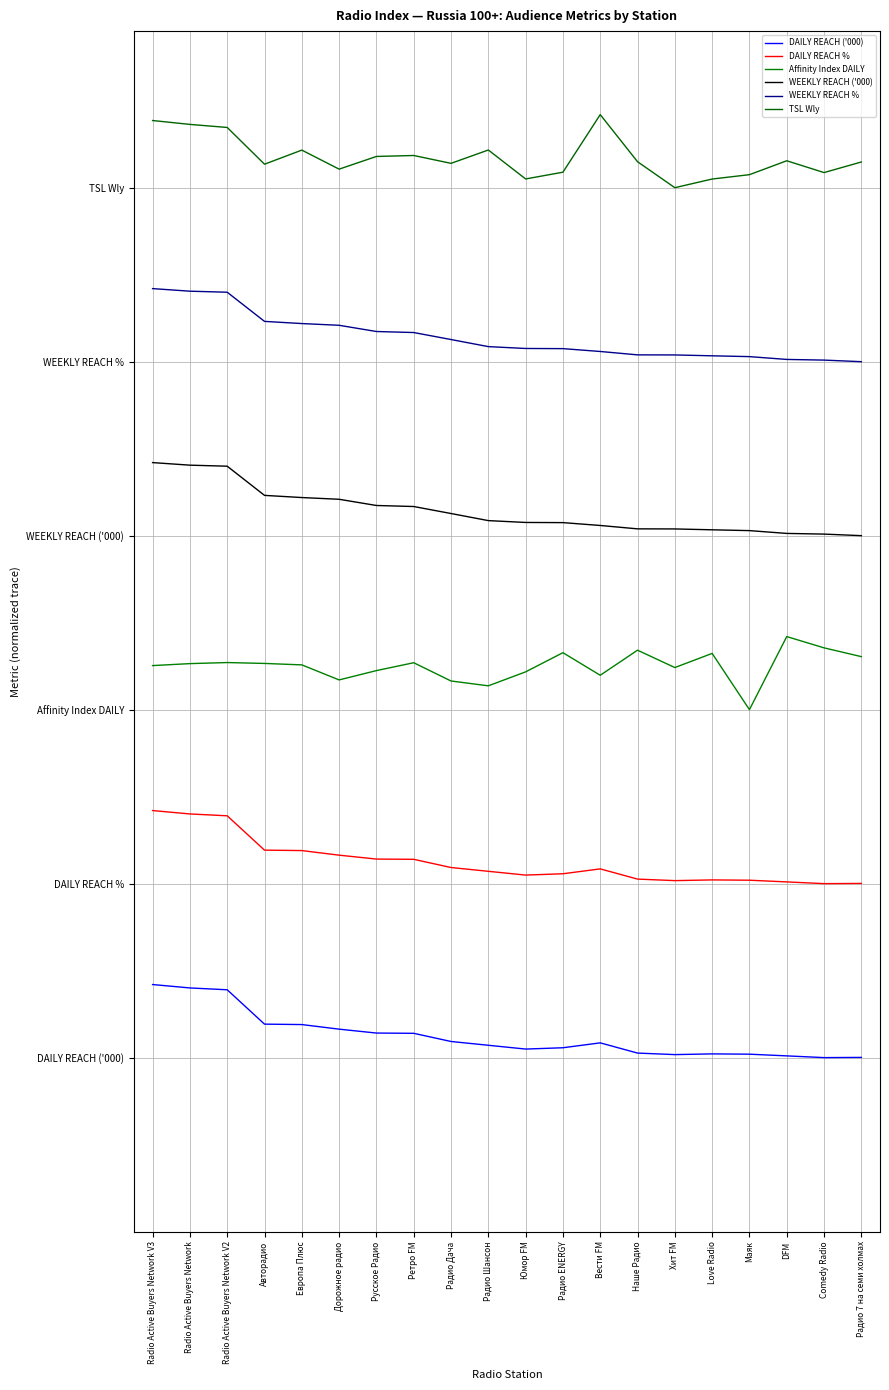

Reading right to left, extract all data points from this chart.

DAILY REACH ('000): Радио 7 на семи холмах=0.2	Comedy Radio=0.2	DFM=0.2	Маяк=0.2	Love Radio=0.2	Хит FM=0.2	Наше Радио=0.2	Вести FM=0.2	Радио ENERGY=0.2	Юмор FM=0.2	Радио Шансон=0.2	Радио Дача=0.2	Ретро FM=0.2	Русское Радио=0.2	Дорожное радио=0.2	Европа Плюс=0.2	Авторадио=0.2	Radio Active Buyers Network V2=0.2	Radio Active Buyers Network=0.2	Radio Active Buyers Network V3=0.2
DAILY REACH %: Радио 7 на семи холмах=0.3	Comedy Radio=0.3	DFM=0.3	Маяк=0.3	Love Radio=0.3	Хит FM=0.3	Наше Радио=0.3	Вести FM=0.3	Радио ENERGY=0.3	Юмор FM=0.3	Радио Шансон=0.3	Радио Дача=0.3	Ретро FM=0.4	Русское Радио=0.4	Дорожное радио=0.4	Европа Плюс=0.4	Авторадио=0.4	Radio Active Buyers Network V2=0.4	Radio Active Buyers Network=0.4	Radio Active Buyers Network V3=0.4
Affinity Index DAILY: Радио 7 на семи холмах=0.6	Comedy Radio=0.6	DFM=0.6	Маяк=0.5	Love Radio=0.6	Хит FM=0.5	Наше Радио=0.6	Вести FM=0.5	Радио ENERGY=0.6	Юмор FM=0.5	Радио Шансон=0.5	Радио Дача=0.5	Ретро FM=0.5	Русское Радио=0.5	Дорожное радио=0.5	Европа Плюс=0.5	Авторадио=0.5	Radio Active Buyers Network V2=0.5	Radio Active Buyers Network=0.5	Radio Active Buyers Network V3=0.5
WEEKLY REACH ('000): Радио 7 на семи холмах=0.7	Comedy Radio=0.7	DFM=0.7	Маяк=0.7	Love Radio=0.7	Хит FM=0.7	Наше Радио=0.7	Вести FM=0.7	Радио ENERGY=0.7	Юмор FM=0.7	Радио Шансон=0.7	Радио Дача=0.7	Ретро FM=0.7	Русское Радио=0.7	Дорожное радио=0.7	Европа Плюс=0.7	Авторадио=0.7	Radio Active Buyers Network V2=0.7	Radio Active Buyers Network=0.7	Radio Active Buyers Network V3=0.7
WEEKLY REACH %: Радио 7 на семи холмах=0.8	Comedy Radio=0.8	DFM=0.8	Маяк=0.8	Love Radio=0.8	Хит FM=0.8	Наше Радио=0.8	Вести FM=0.8	Радио ENERGY=0.8	Юмор FM=0.8	Радио Шансон=0.8	Радио Дача=0.9	Ретро FM=0.9	Русское Радио=0.9	Дорожное радио=0.9	Европа Плюс=0.9	Авторадио=0.9	Radio Active Buyers Network V2=0.9	Radio Active Buyers Network=0.9	Radio Active Buyers Network V3=0.9
TSL Wly: Радио 7 на семи холмах=1.0	Comedy Radio=1.0	DFM=1.0	Маяк=1.0	Love Radio=1.0	Хит FM=1.0	Наше Радио=1.0	Вести FM=1.1	Радио ENERGY=1.0	Юмор FM=1.0	Радио Шансон=1.0	Радио Дача=1.0	Ретро FM=1.0	Русское Радио=1.0	Дорожное радио=1.0	Европа Плюс=1.0	Авторадио=1.0	Radio Active Buyers Network V2=1.1	Radio Active Buyers Network=1.1	Radio Active Buyers Network V3=1.1